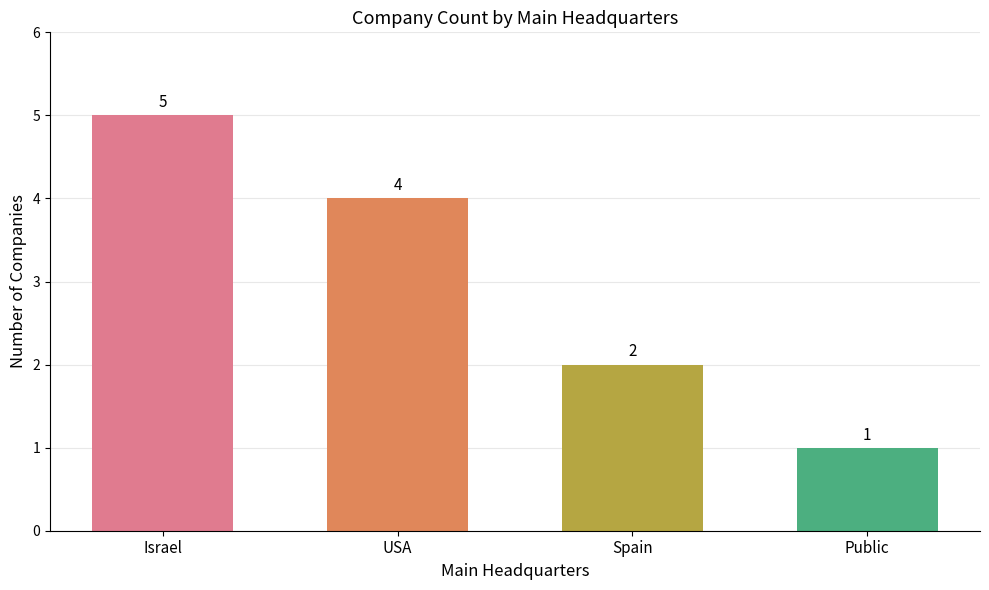

What is the sum of all values?

12